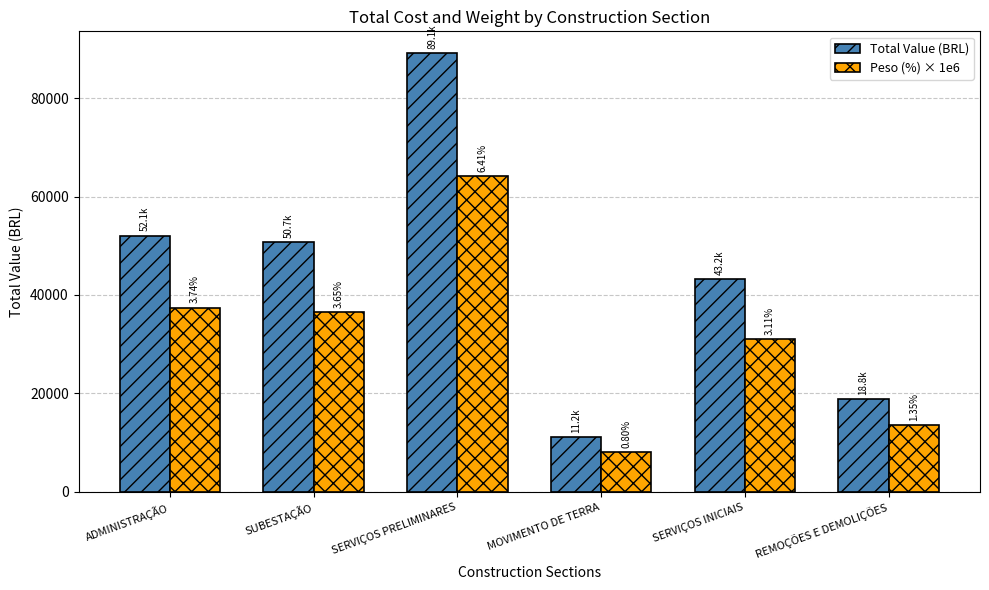

Reading left to right, list all the values displayed in this chart.

Total Value (BRL): ADMINISTRAÇÃO=52063.3	SUBESTAÇÃO=50726.4	SERVIÇOS PRELIMINARES=89097.9	MOVIMENTO DE TERRA=11195.3	SERVIÇOS INICIAIS=43222.3	REMOÇÕES E DEMOLIÇÕES=18824.0
Peso (%) × 1e6: ADMINISTRAÇÃO=37440.0	SUBESTAÇÃO=36480.0	SERVIÇOS PRELIMINARES=64080.0	MOVIMENTO DE TERRA=8050.0	SERVIÇOS INICIAIS=31090.0	REMOÇÕES E DEMOLIÇÕES=13540.0